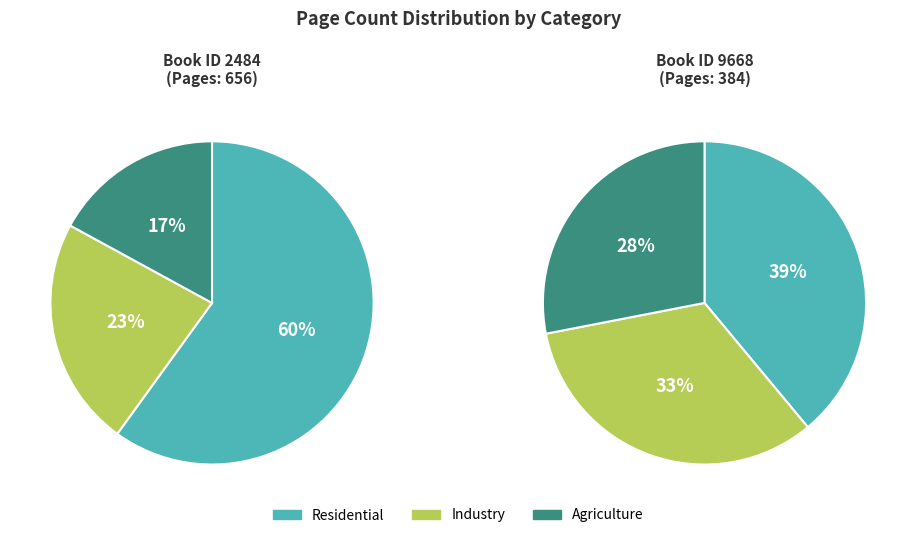

What is the total percentage of 1 and pageCount?

100.0%